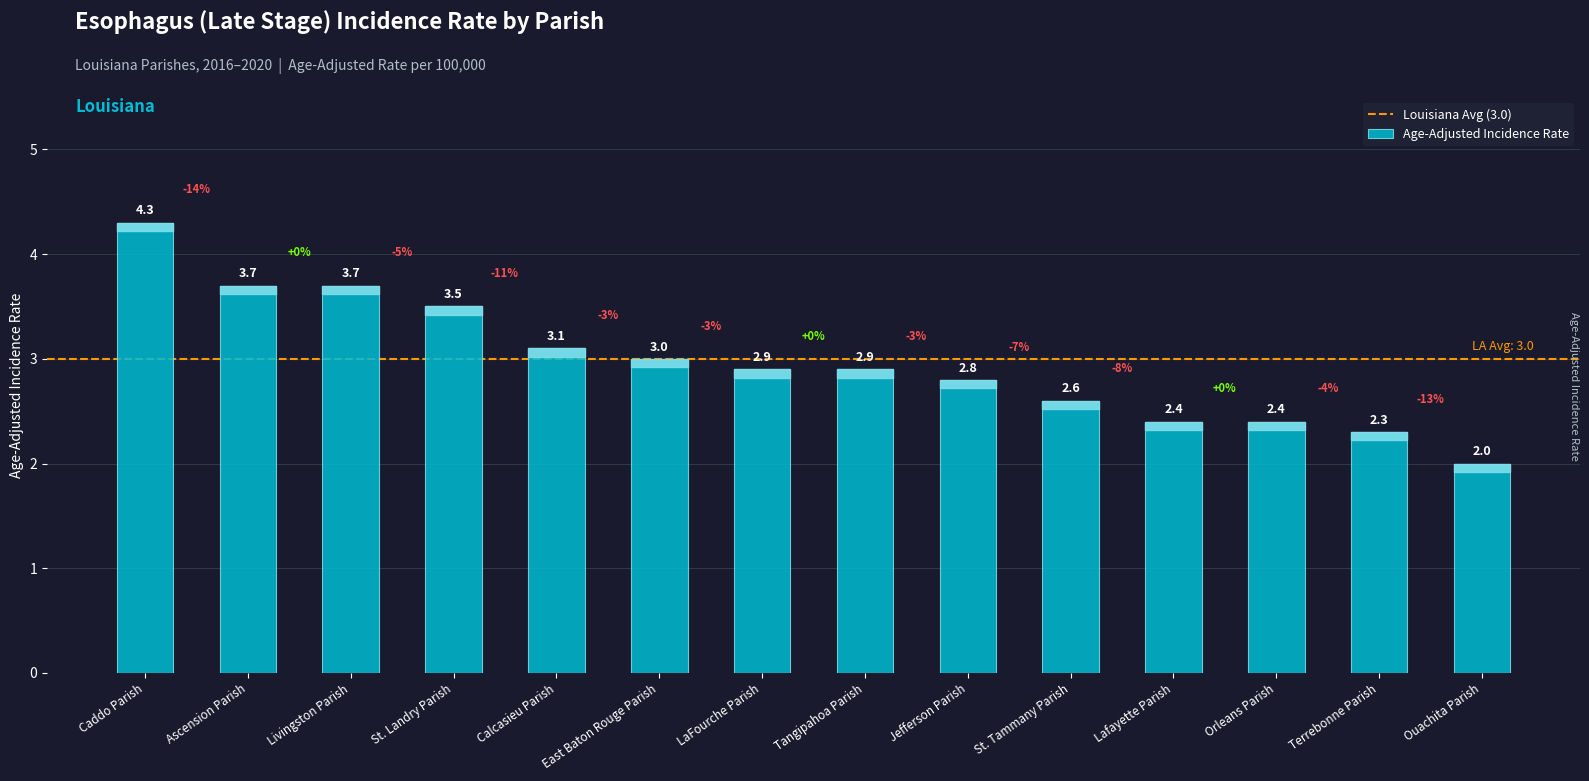

What is the difference between the maximum and minimum values?

2.3